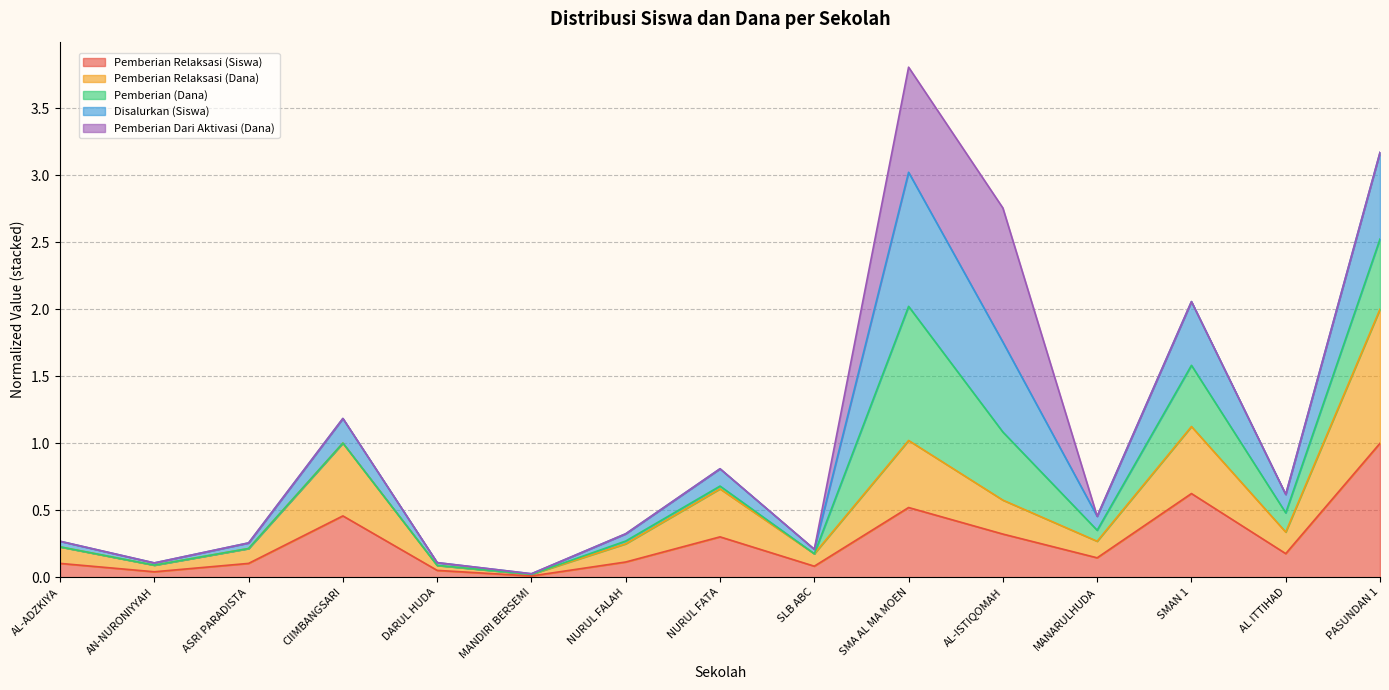

What is the spread (max minus min) of values at ASRI PARADISTA?

0.2